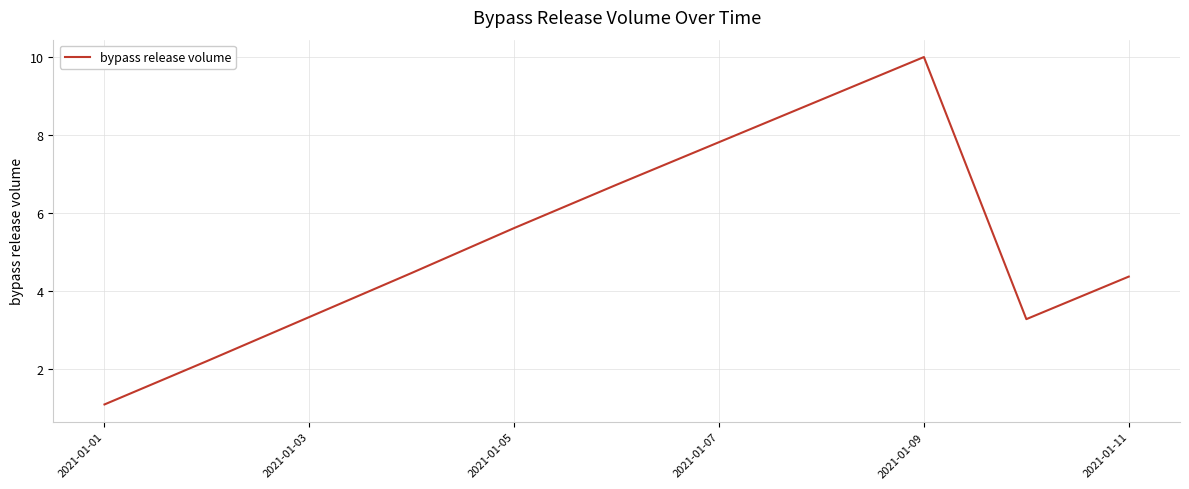

What is the greatest value displayed?

10.0